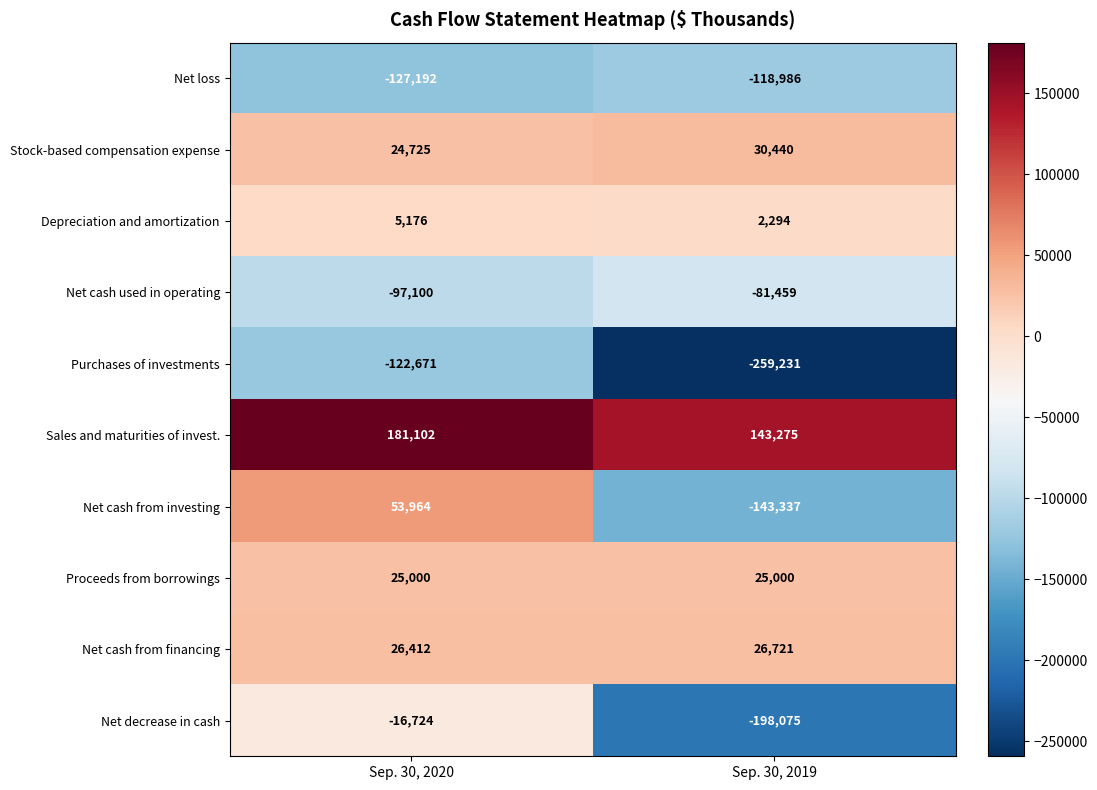

What is the sum of the Stock-based compensation expense values at Sep. 30, 2020 and Sep. 30, 2019?

55165